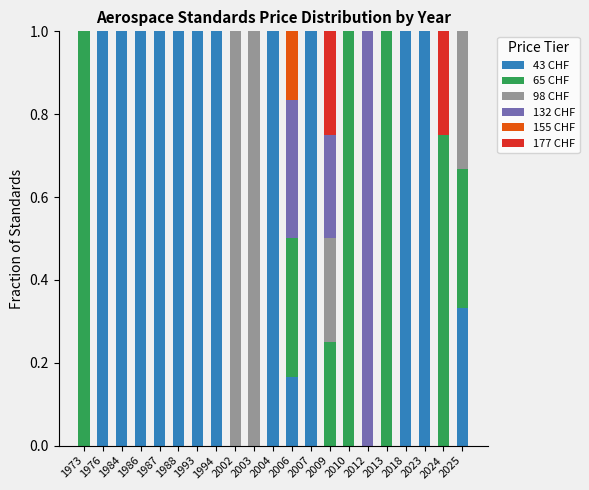

Count the number of data series in this chart.

6